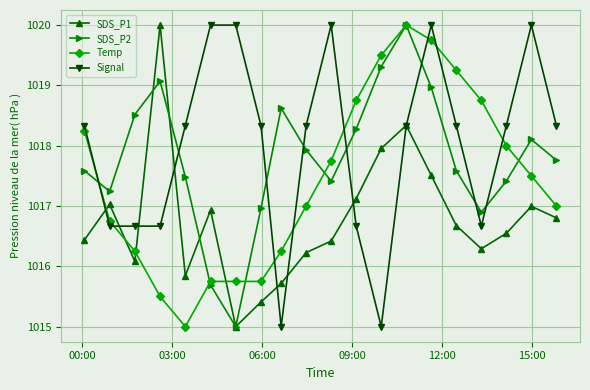

What is the minimum value for Signal?

1015.0